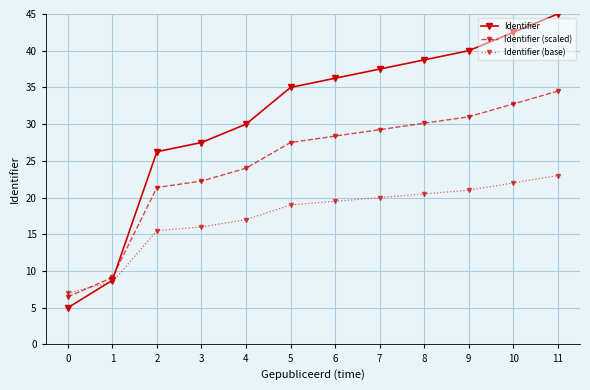

At which category is the sum across all series the highest?

11